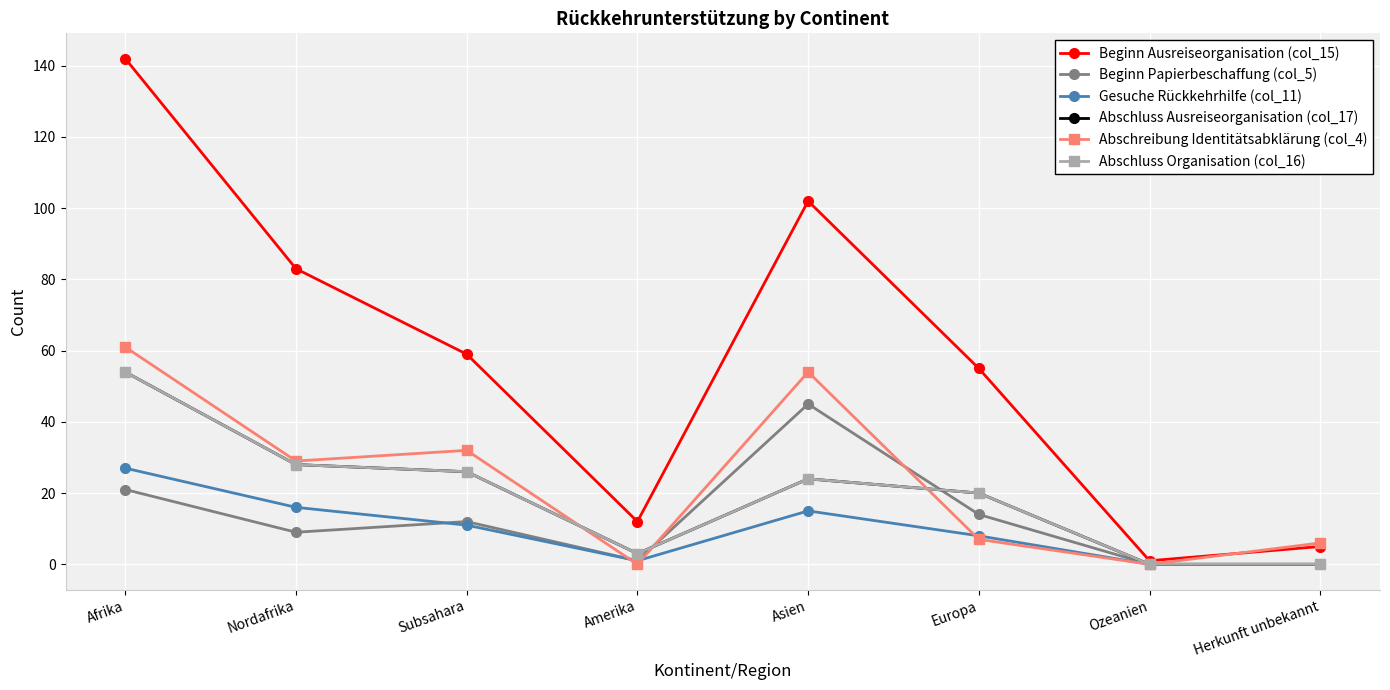

What is the label of the 5th point from the right?

Amerika